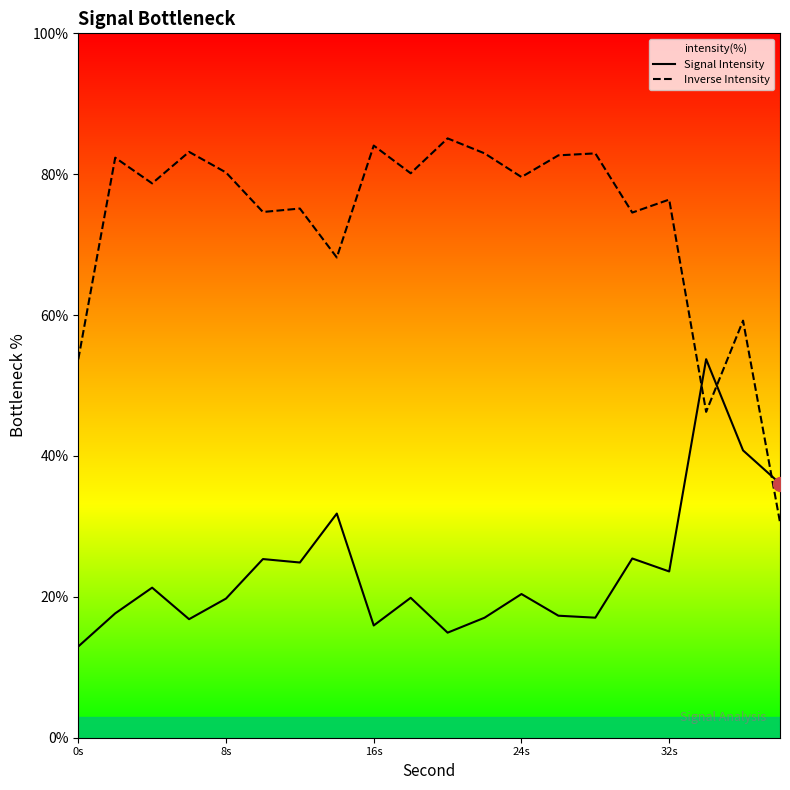

How many times do Signal Intensity and Inverse Intensity cross each other?

3